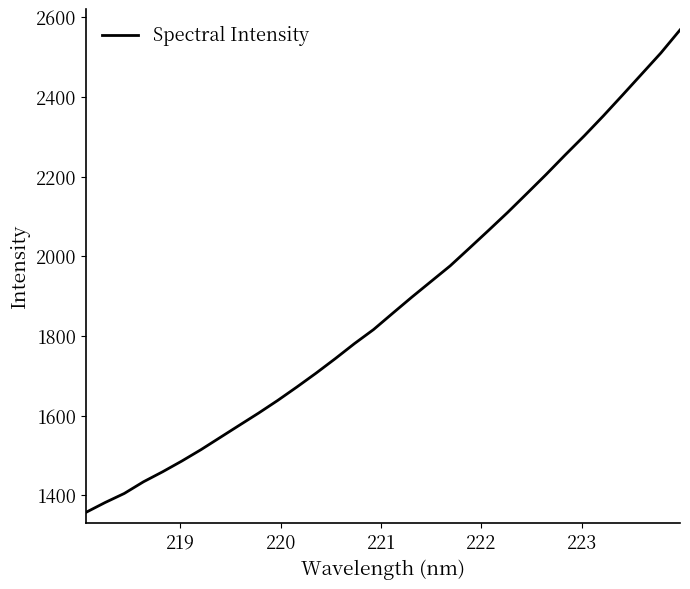

What is the smallest value displayed?

1356.7